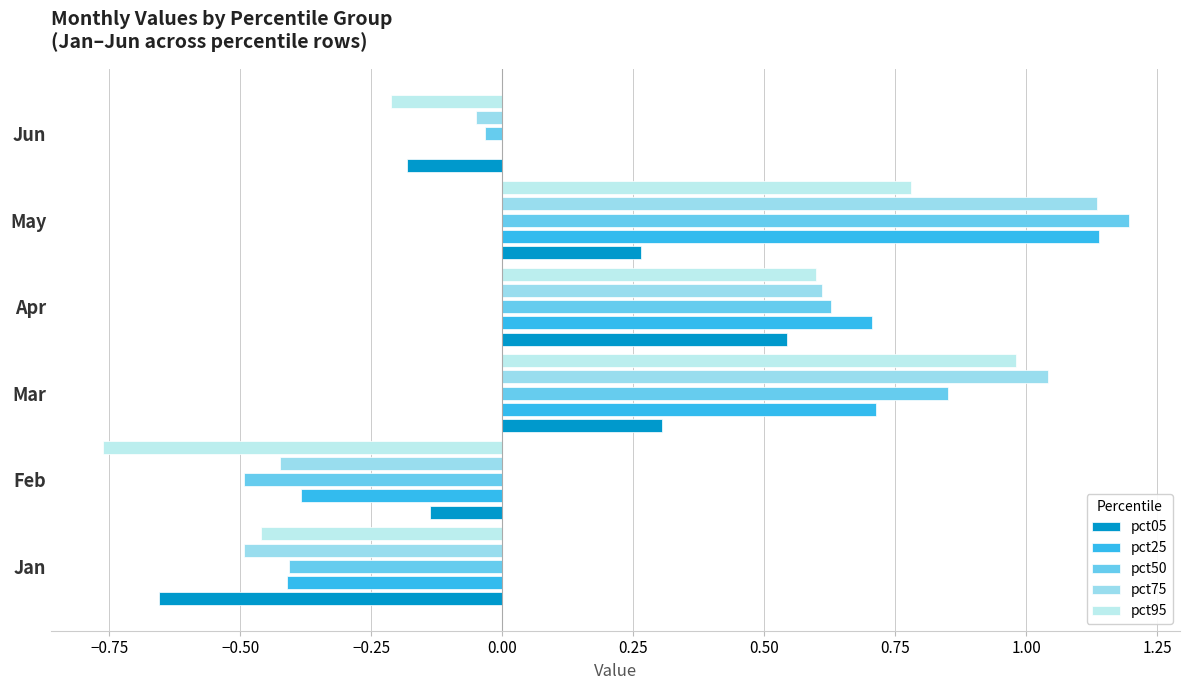

What is the sum of all pct95 values?

0.9